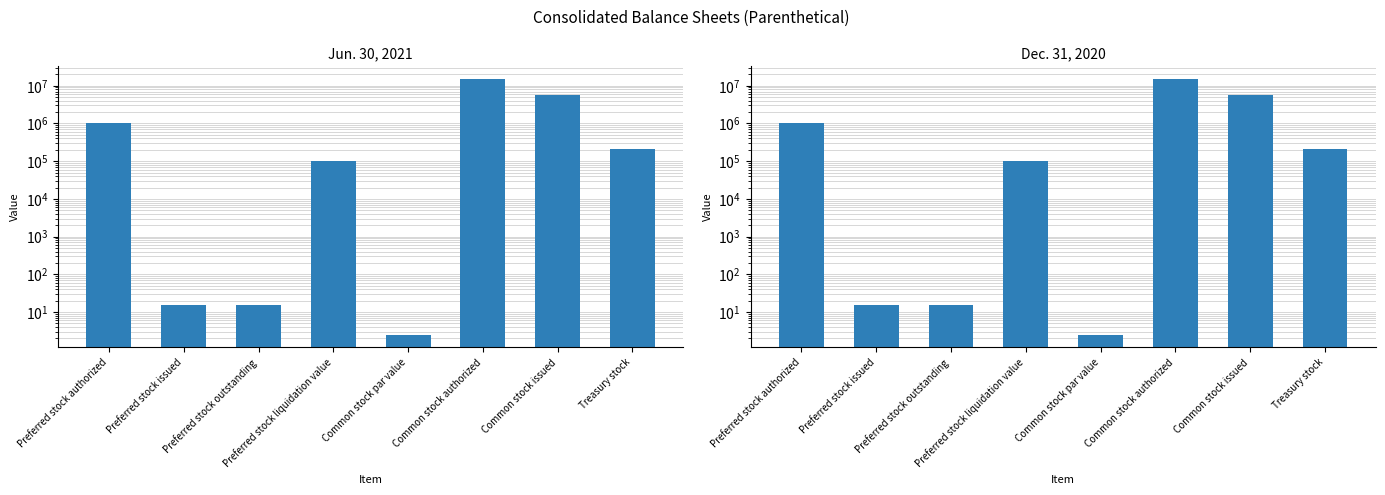

What is the average value of the Dec. 31, 2020 series?

2729689.2